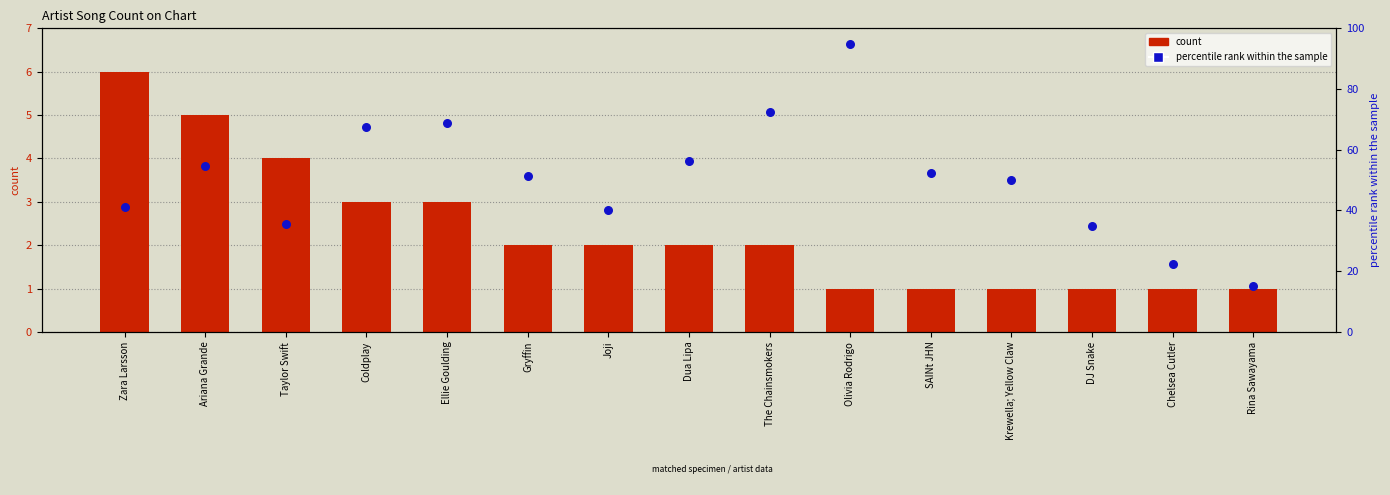

Which series contains the lowest Y value?

count